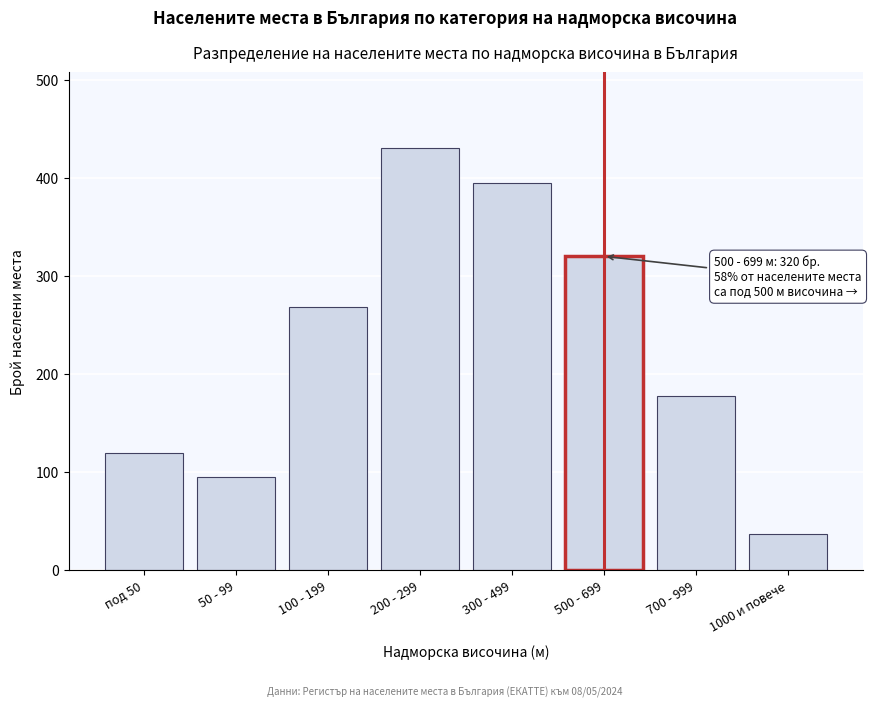

Reading right to left, list all the values displayed in this chart.

37	178	320	395	430	268	95	120